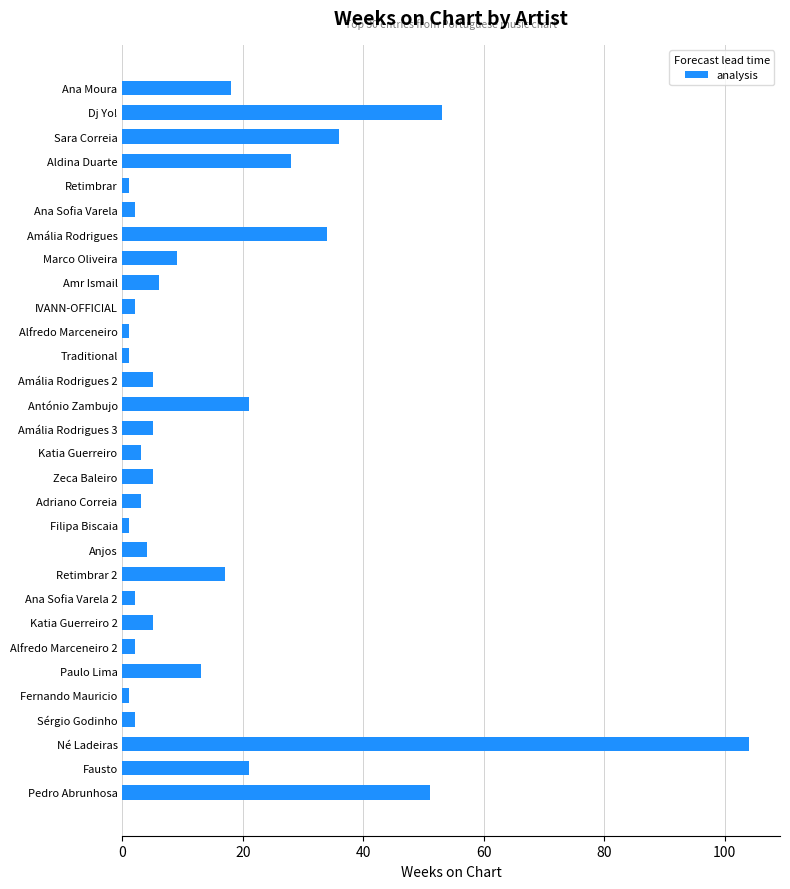

What is the average value?

15